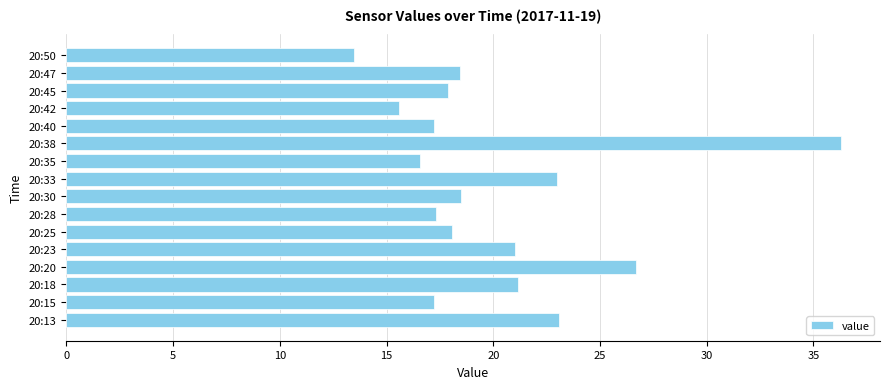

What is the minimum value shown in the chart?

13.5